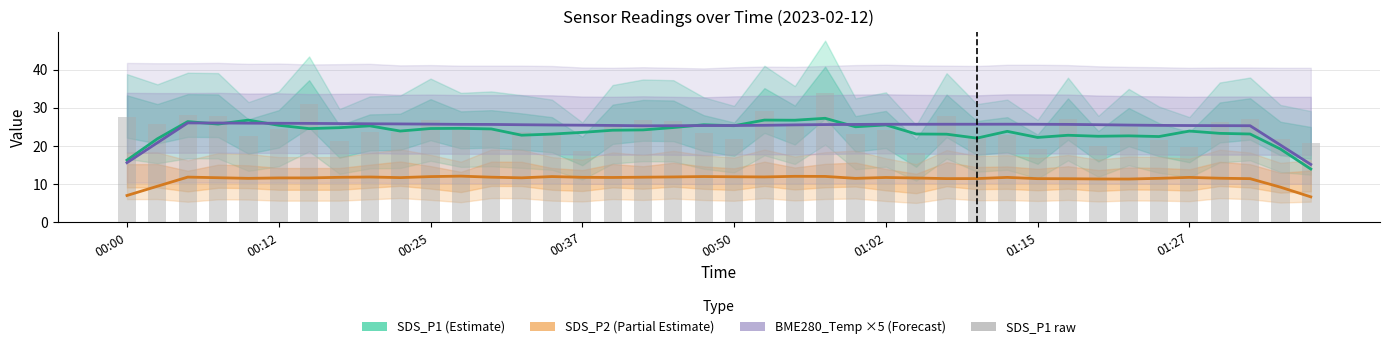

How many categories are shown in the chart?

40